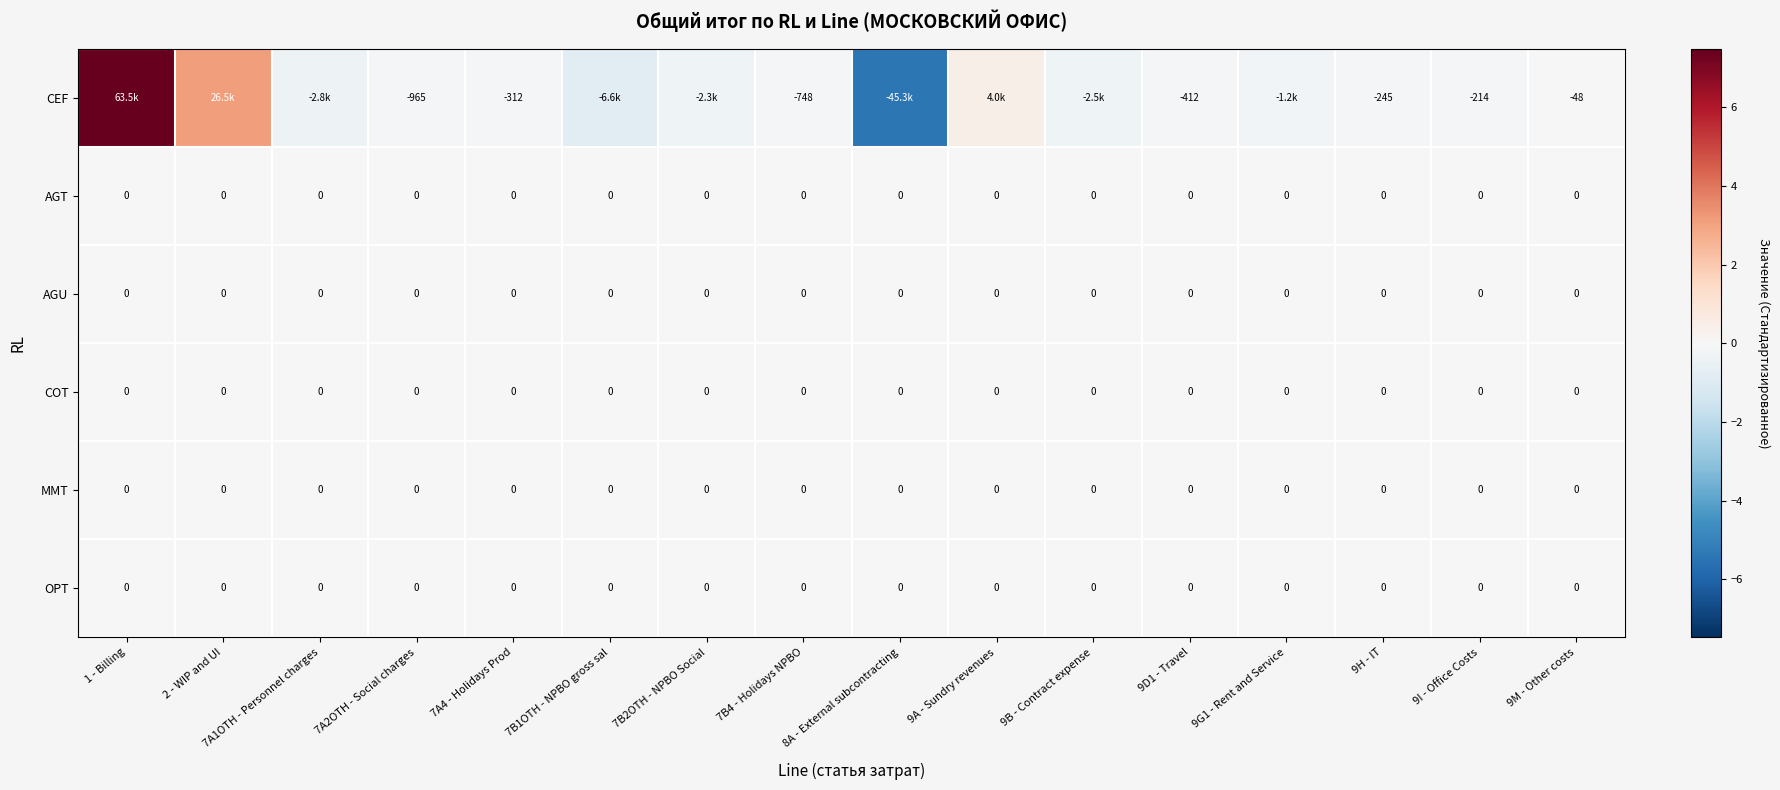

Is the value of CEF at 7A4 - Holidays Prod greater than the value of COT at 7A1OTH - Personnel charges?

No